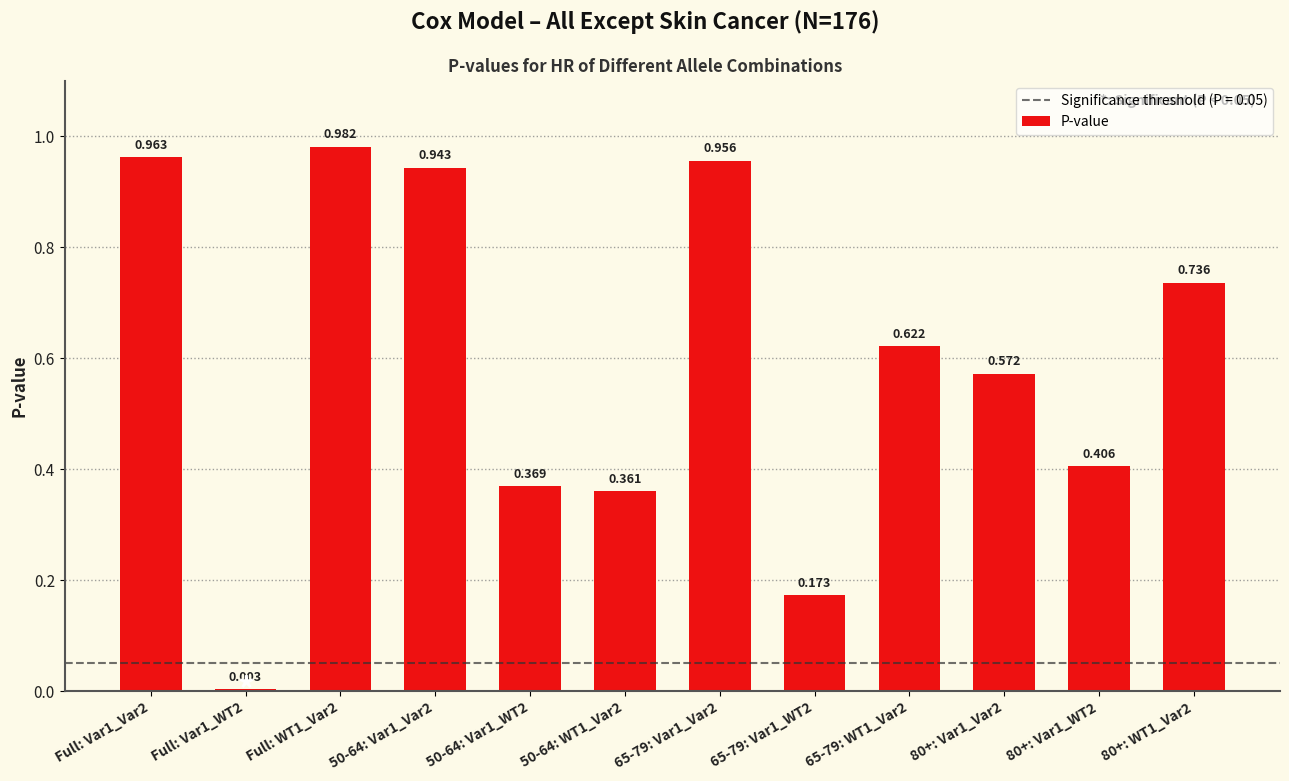

How many categories are shown in the chart?

12